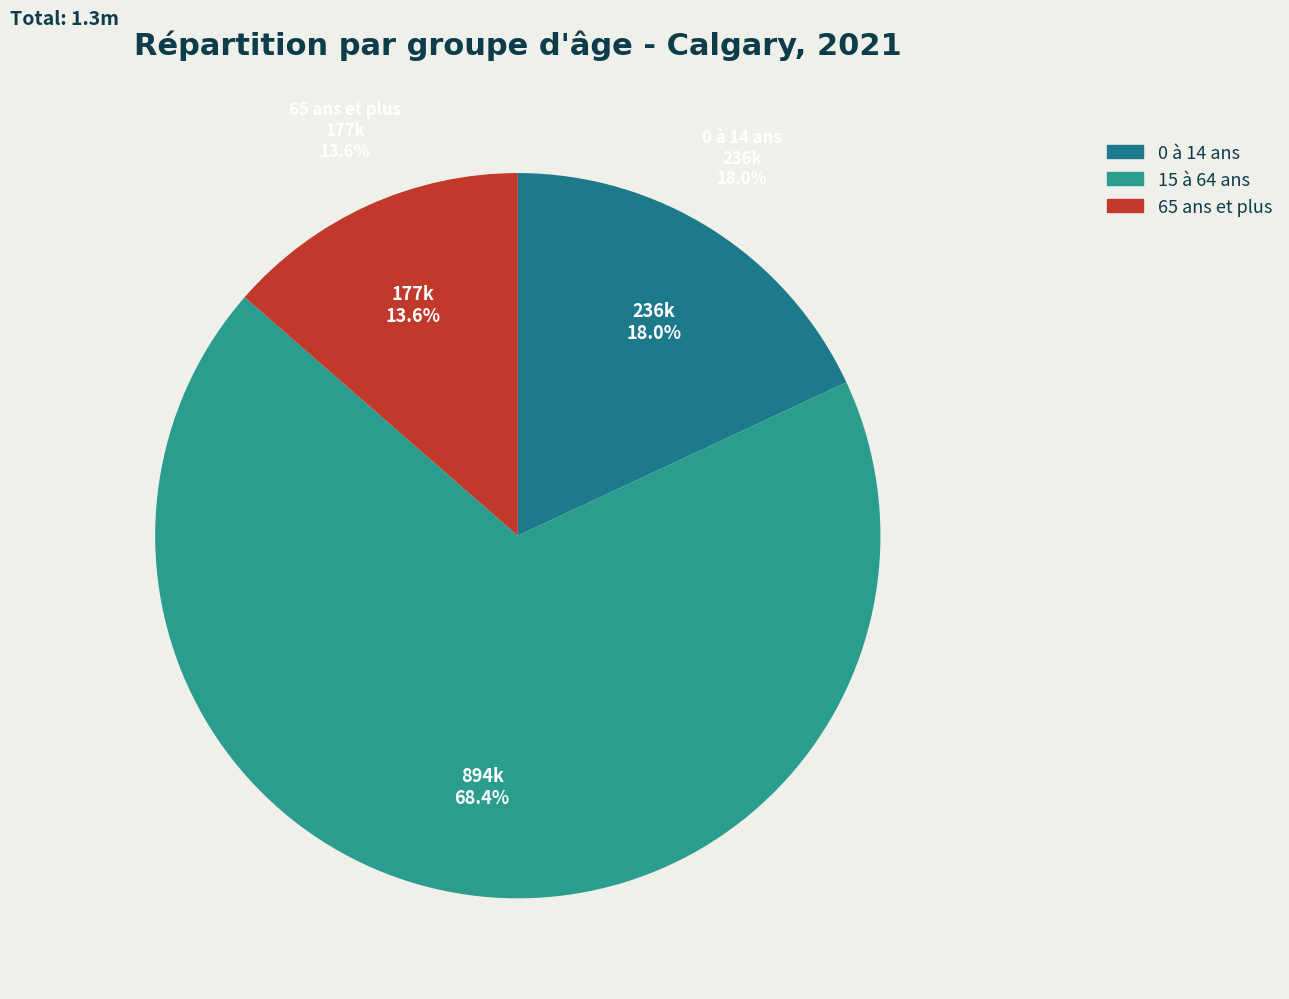

To the nearest percent, what is the combined percentage of 15 à 64 ans and 65 ans et plus?

82%